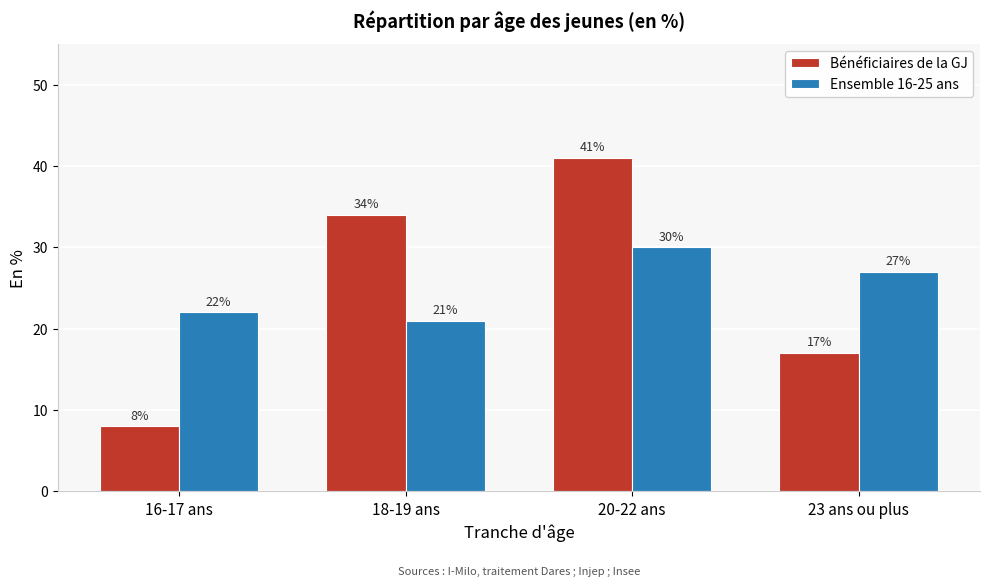

Reading left to right, extract all data points from this chart.

Bénéficiaires de la GJ: 8	34	41	17
Ensemble 16-25 ans: 22	21	30	27